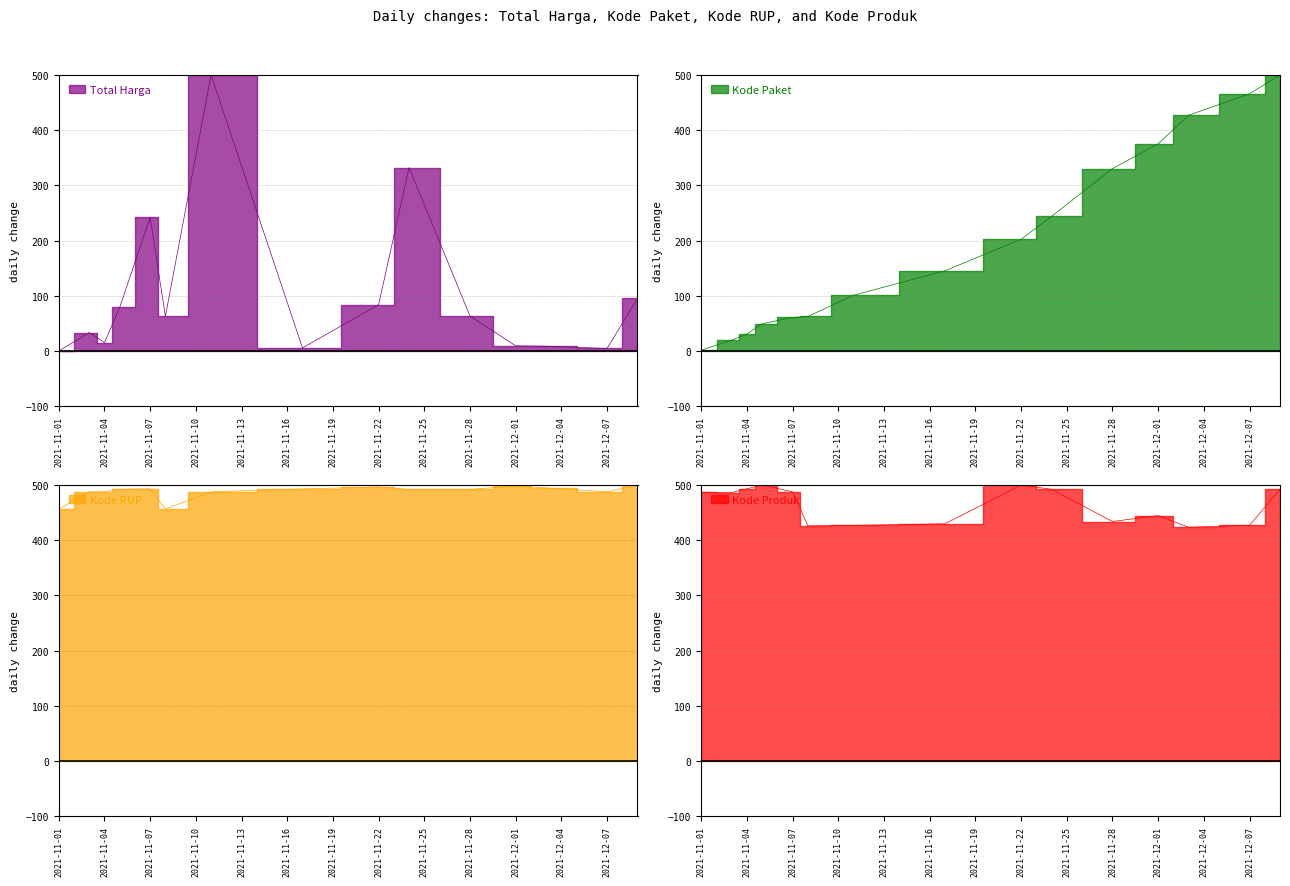

How many interior local valleys does the Kode Produk series have?

4